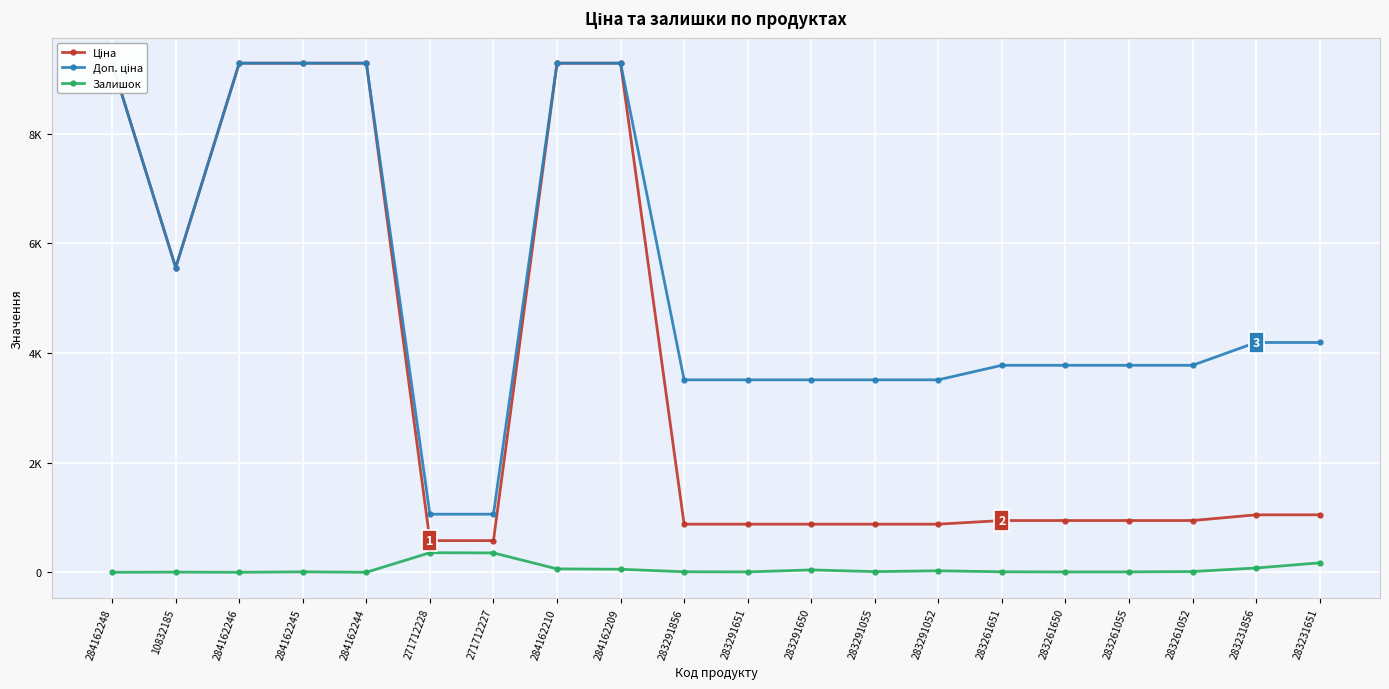

Is the value of Ціна at 283291650 greater than the value of Залишок at 283261650?

Yes